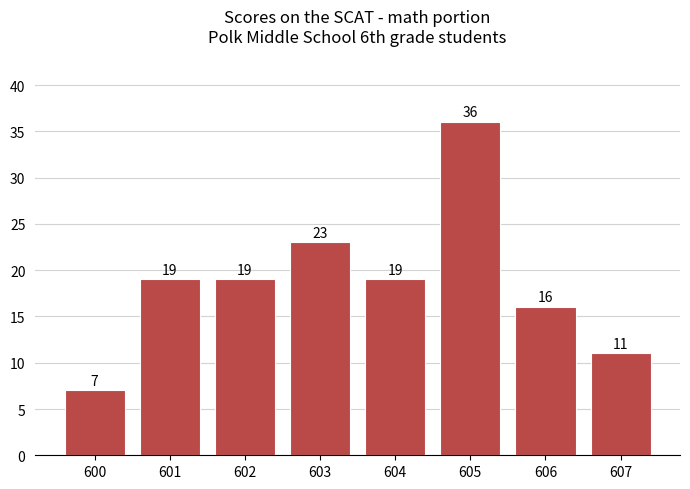

Reading left to right, list all the values displayed in this chart.

7	19	19	23	19	36	16	11